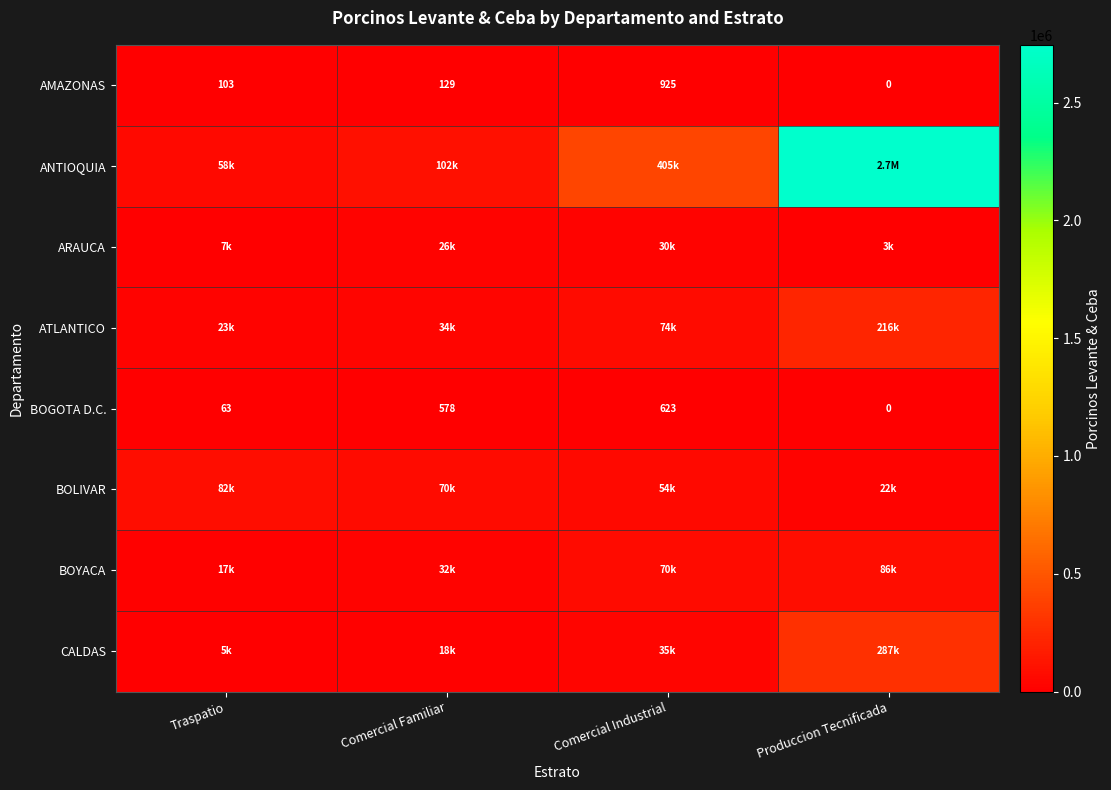

Which has a higher value, Traspatio or Comercial Familiar?

Comercial Familiar